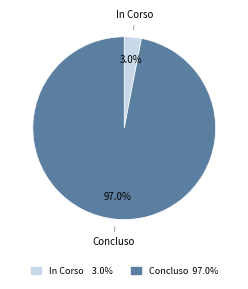

Between In Corso and Concluso, which is larger?

Concluso